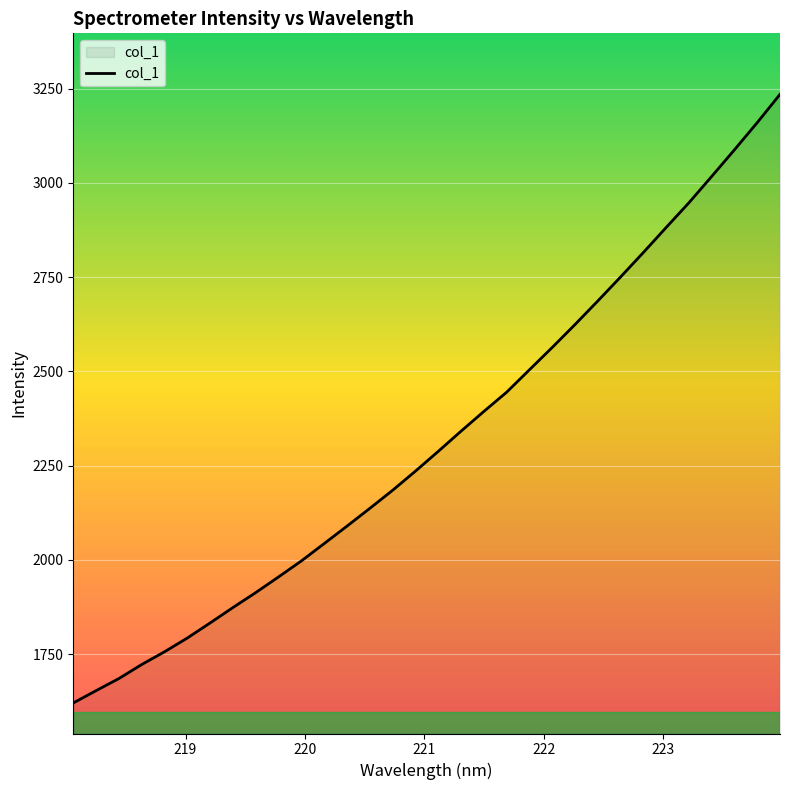

Reading left to right, what are all the values shown in this chart?

1620.4	1653.1	1685.2	1722.4	1756.2	1792.8	1832.8	1873.7	1913.4	1954.9	1997.3	2043.3	2089.7	2136.7	2184.7	2235.4	2287.9	2341.4	2393.7	2444.8	2504.3	2563.5	2624.3	2686.8	2750.4	2815.3	2881.7	2947.3	3017.1	3087.9	3159.9	3235.0